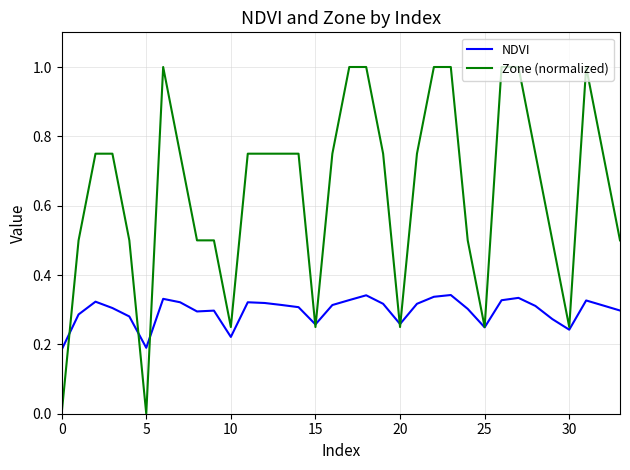

Count the number of data series in this chart.

2